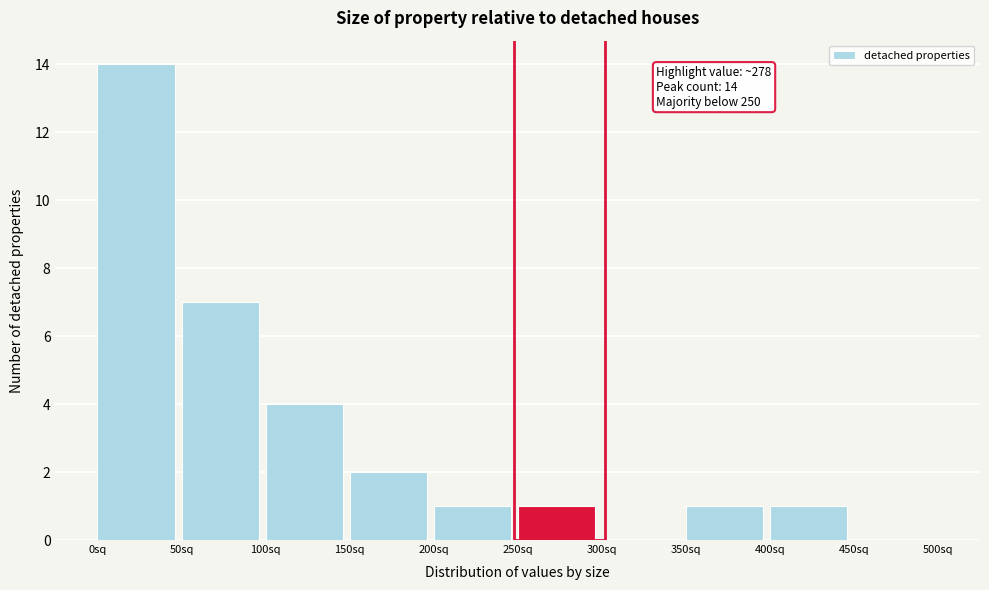

Over which range of the x-axis is the bar tallest?

0 to 50